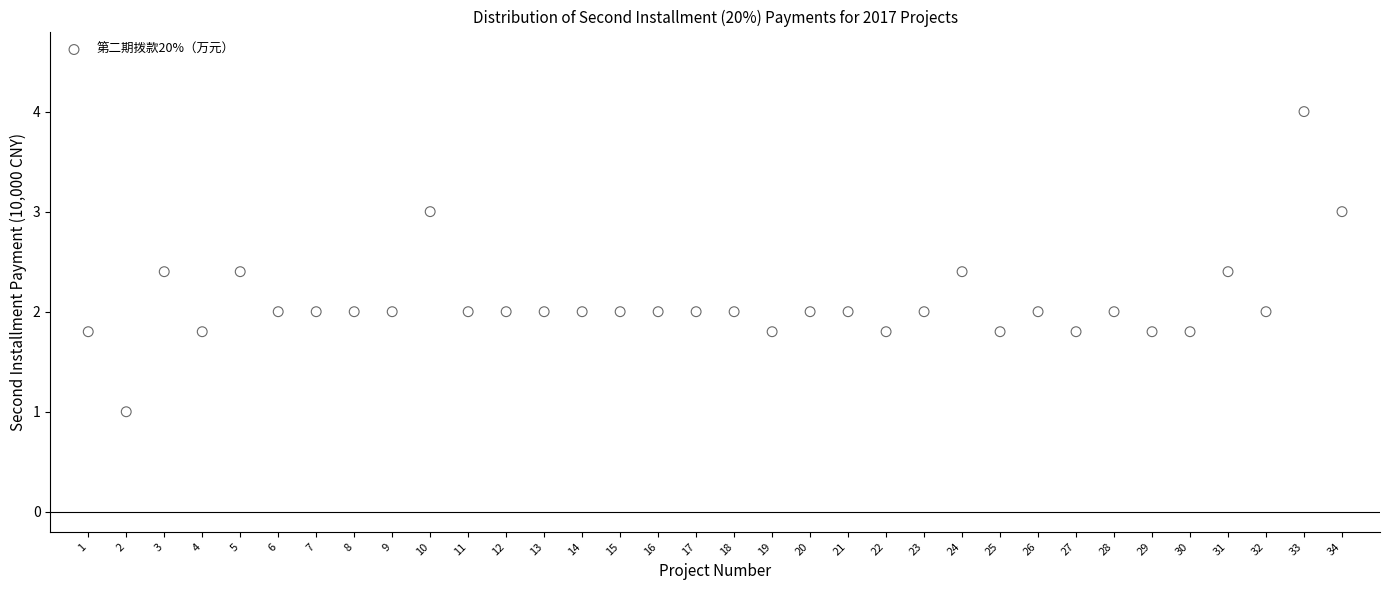

What is the range of X values (max minus min)?

33.0